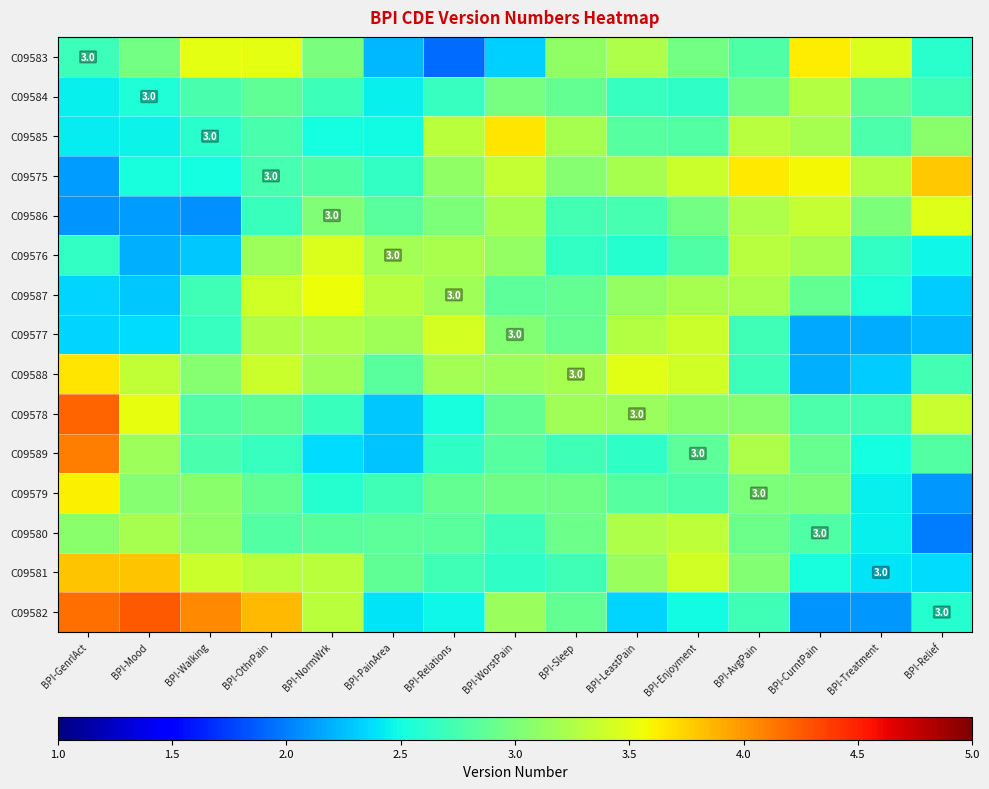

What is the maximum value shown in the chart?

4.3